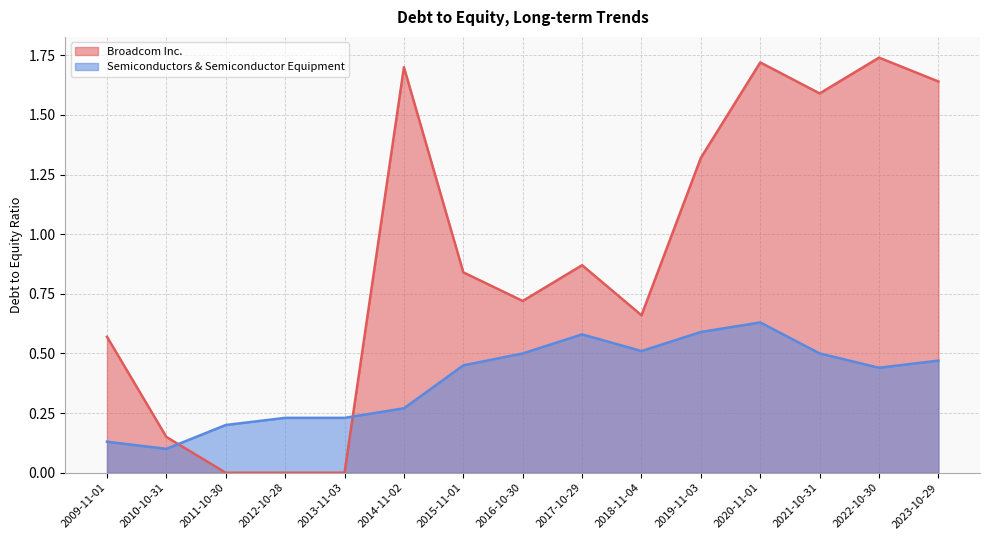

Reading right to left, transcribe all the data shown in this chart.

Broadcom Inc.: 1.6	1.7	1.6	1.7	1.3	0.7	0.9	0.7	0.8	1.7	0.0	0.0	0.0	0.1	0.6
Semiconductors & Semiconductor Equipment: 0.5	0.4	0.5	0.6	0.6	0.5	0.6	0.5	0.5	0.3	0.2	0.2	0.2	0.1	0.1